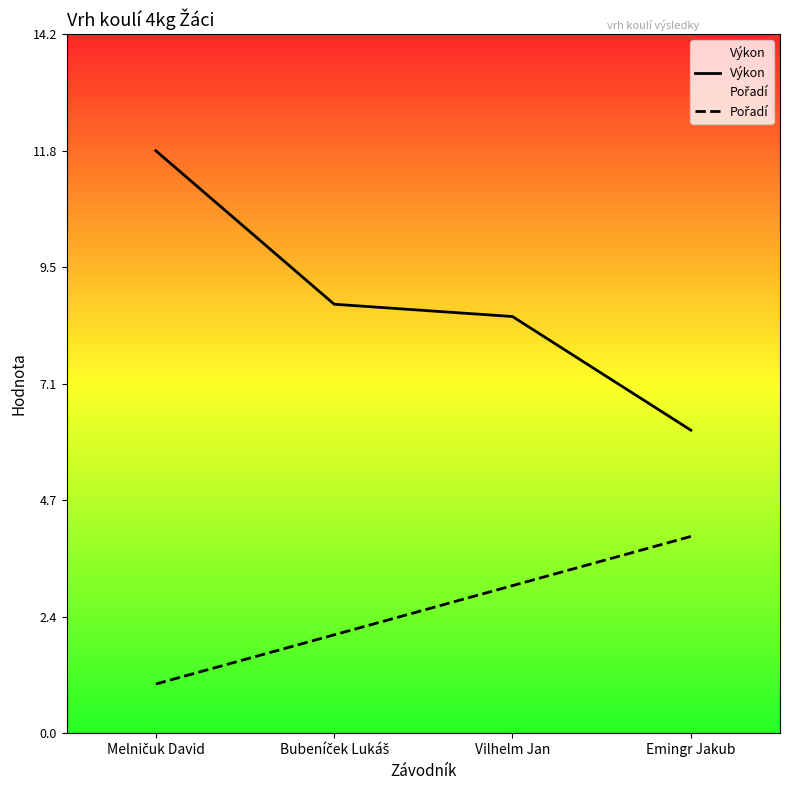

What is the maximum value for Pořadí?

4.0